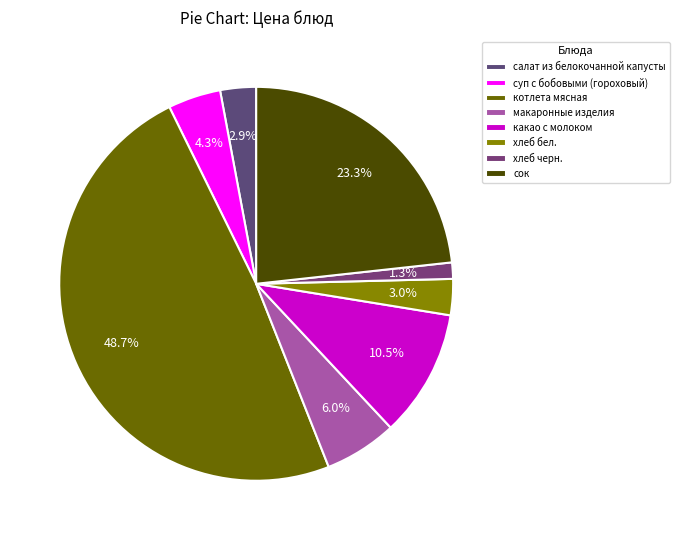

To the nearest percent, what percentage of the pie is какао с молоком?

10%